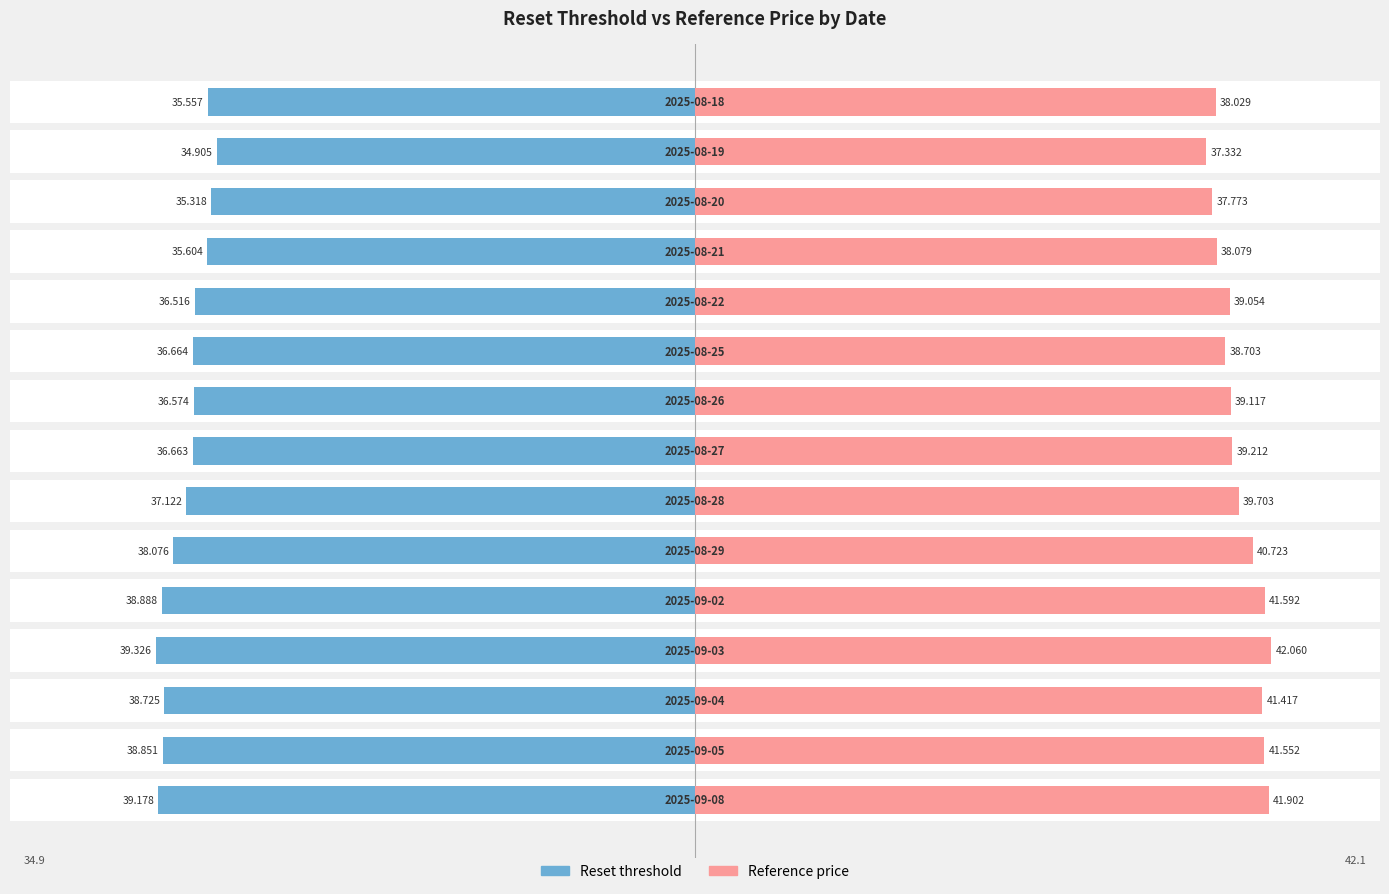

How many values in the Reference price series are below 39?

5